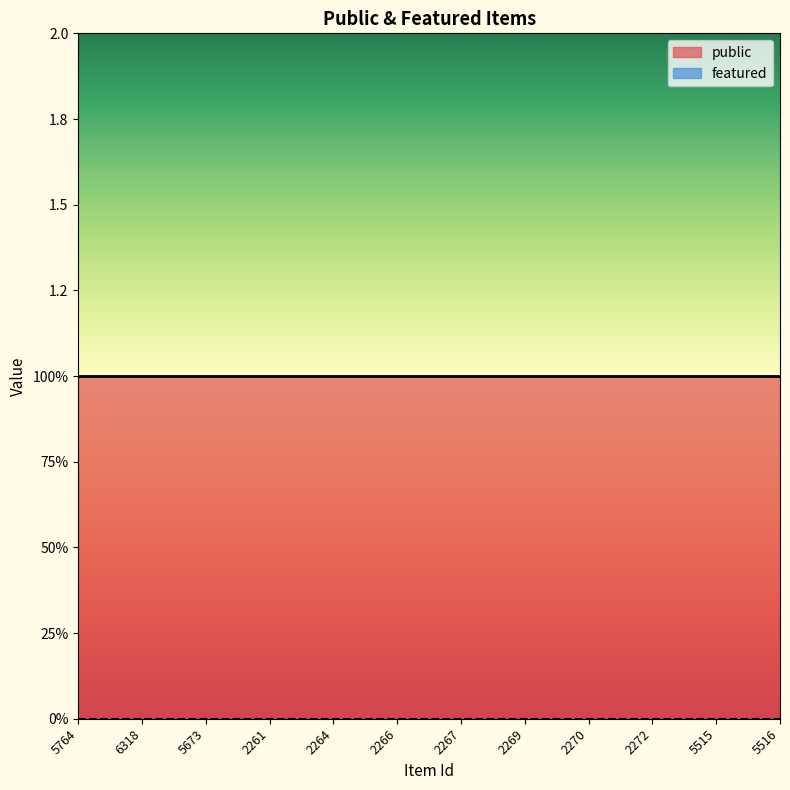

Rank the series at 2270 from lowest to highest value.

featured, public